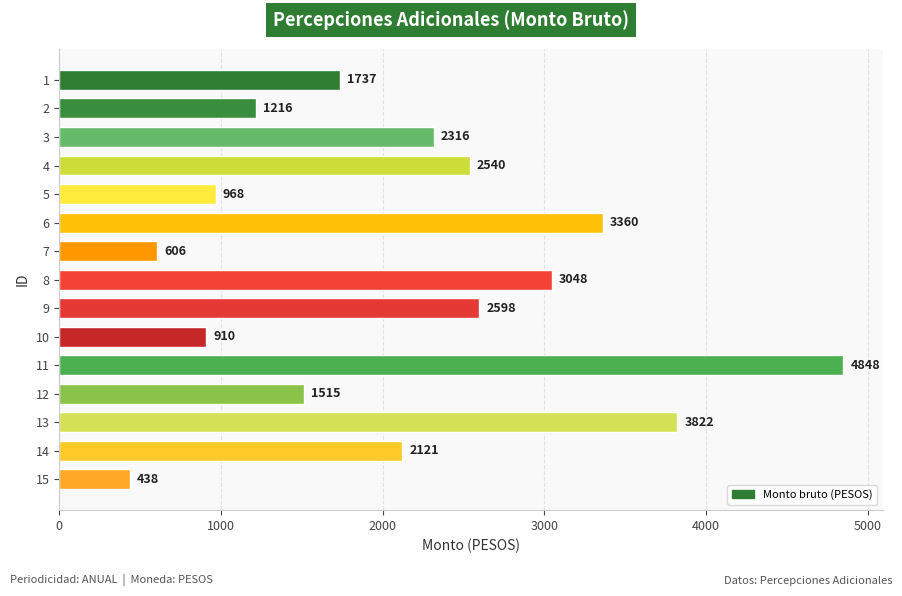

True or false: the data shows 6396 at 13.

False